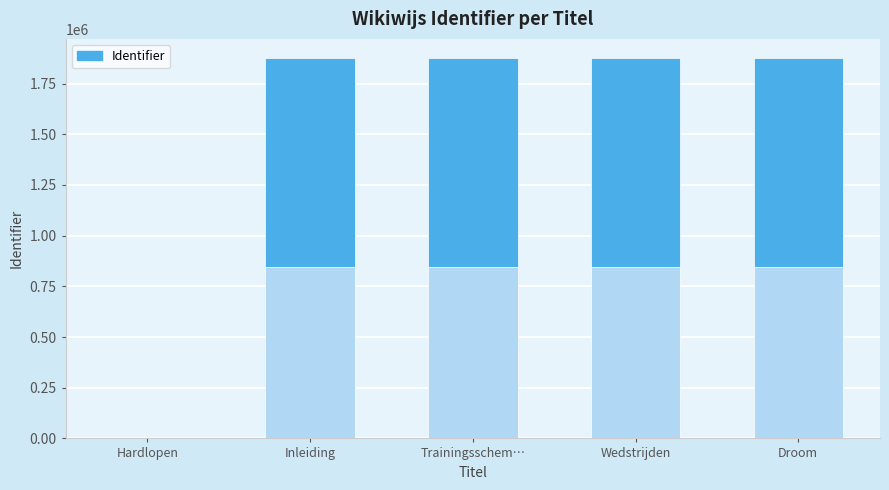

List the labels in order of value, largest first.

Droom, Wedstrijden, Trainingsschema 10 kilometer, Inleiding, Hardlopen